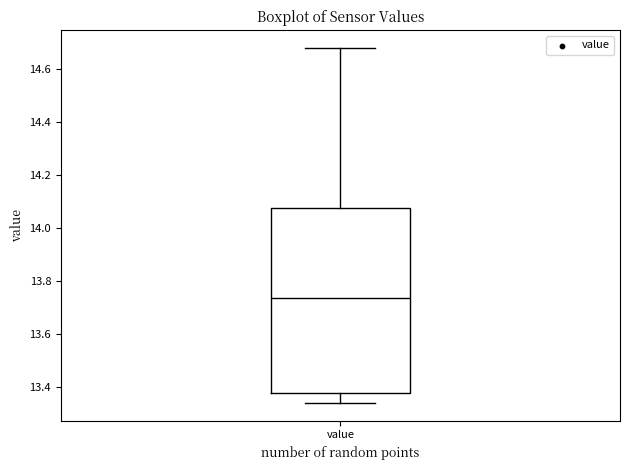

Transcribe this box plot: give where the median line is, the range the box spans, and where the two whiskers end, as read against the y-axis. The values are not printed on the chart, so give them approximately, as read against the axis.

median 13.74, box 13.38 to 14.08, whiskers 13.34 to 14.68